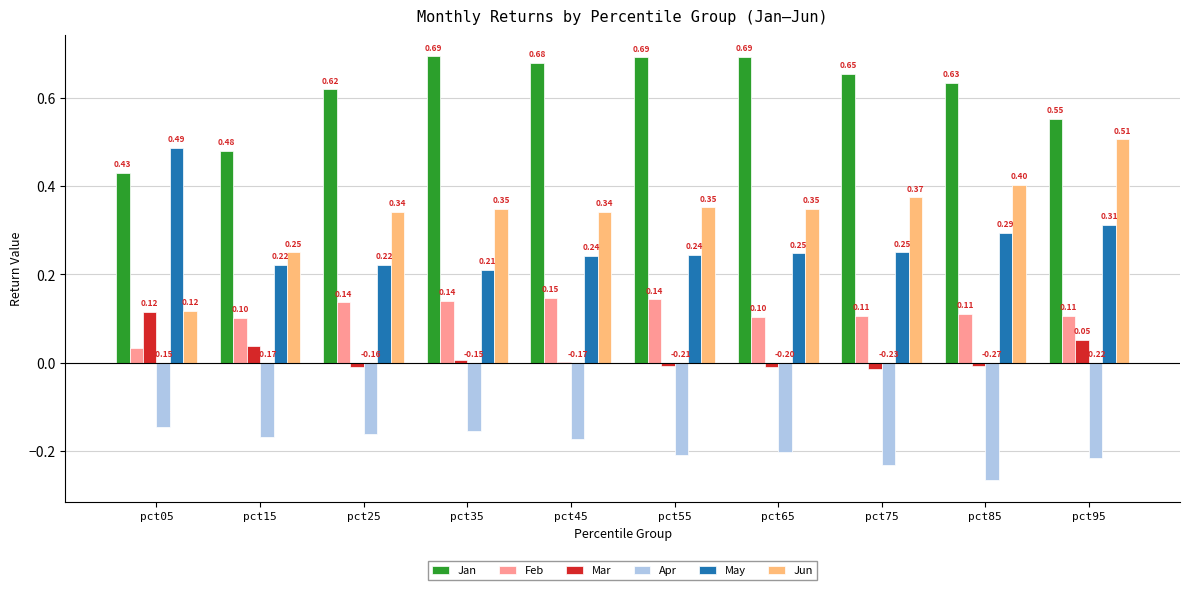

How many bars are there in total?

60